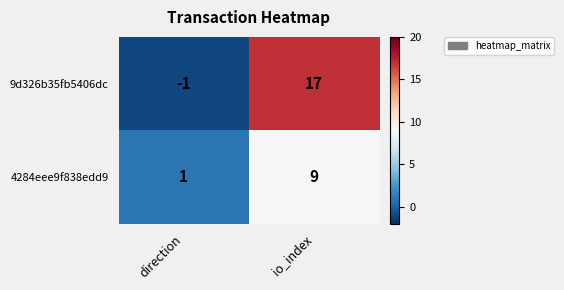

Reading left to right, extract all data points from this chart.

9d326b35fb5406dc: direction=-1	io_index=17
4284eee9f838edd9: direction=1	io_index=9